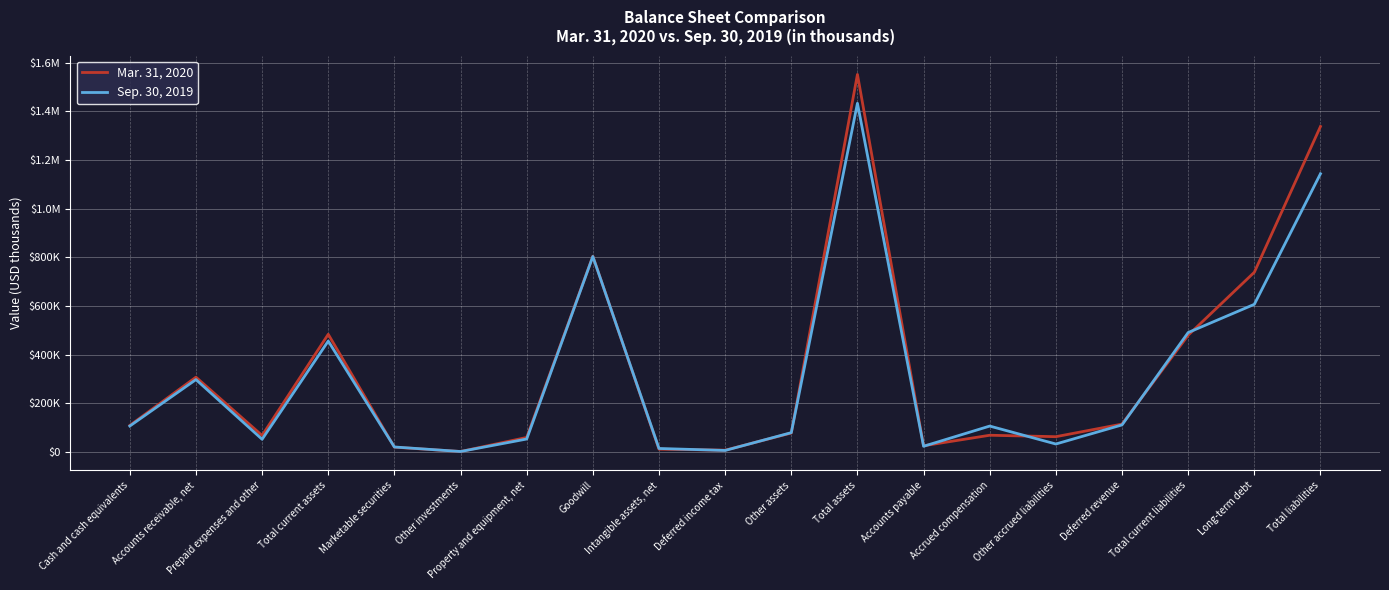

Which series changed the most between Prepaid expenses and other and Deferred revenue?

Sep. 30, 2019